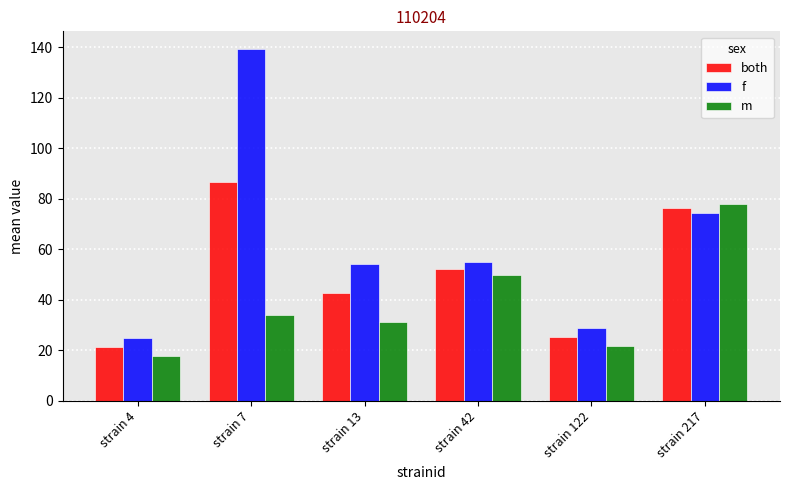

What is the value of the m bar at the 4th from the left?

49.8